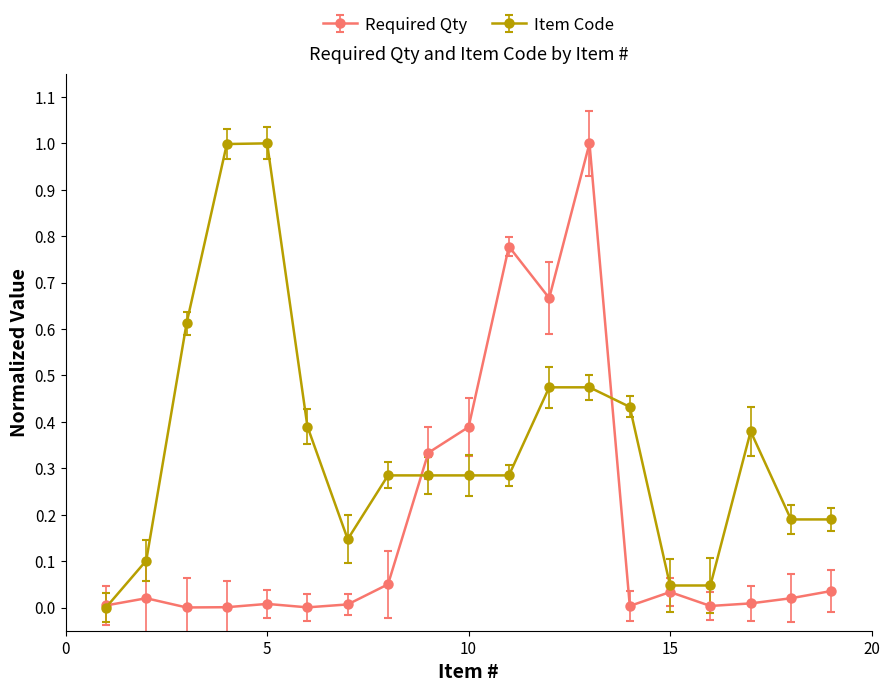

True or false: Required Qty has more than 2 interior local peaks.

True